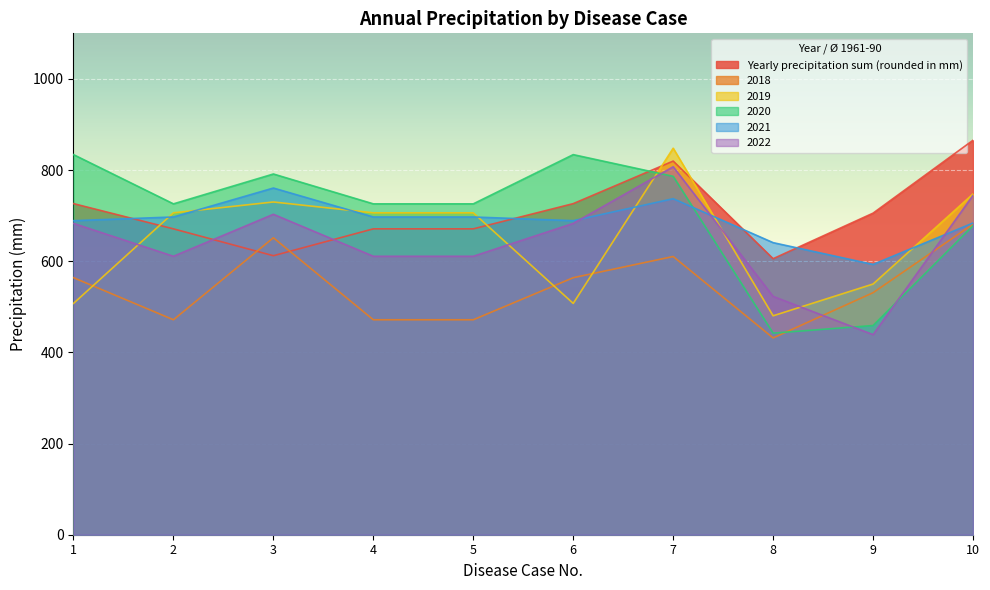

Which series has the largest range (max minus min)?

2020